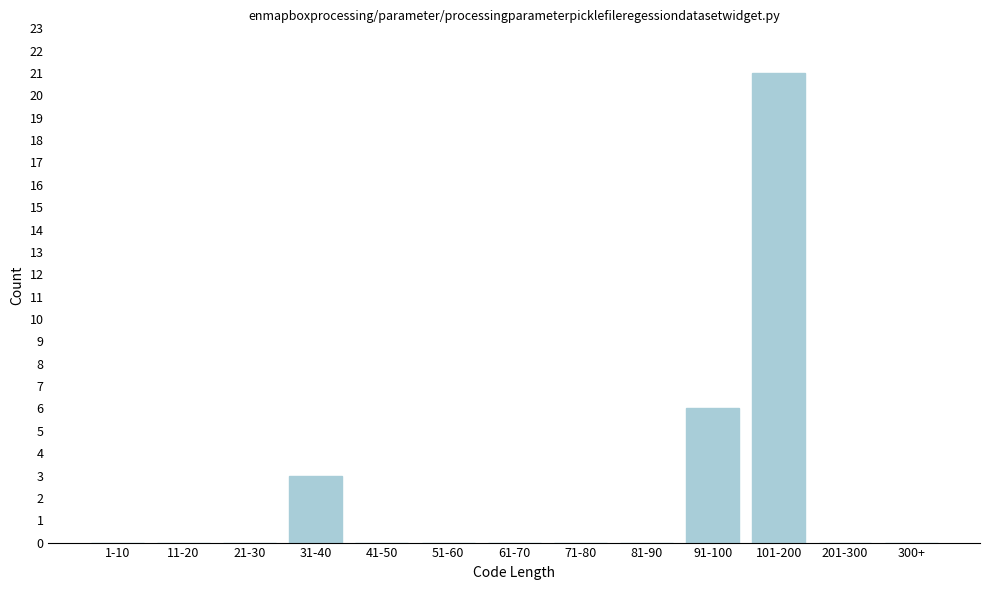

Reading left to right, transcribe all the data shown in this chart.

1-10=0	11-20=0	21-30=0	31-40=3	41-50=0	51-60=0	61-70=0	71-80=0	81-90=0	91-100=6	101-200=21	201-300=0	300+=0